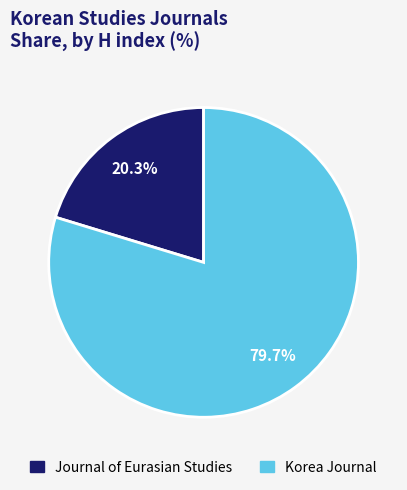

What portion of the pie excludes Journal of Eurasian Studies?

79.7%